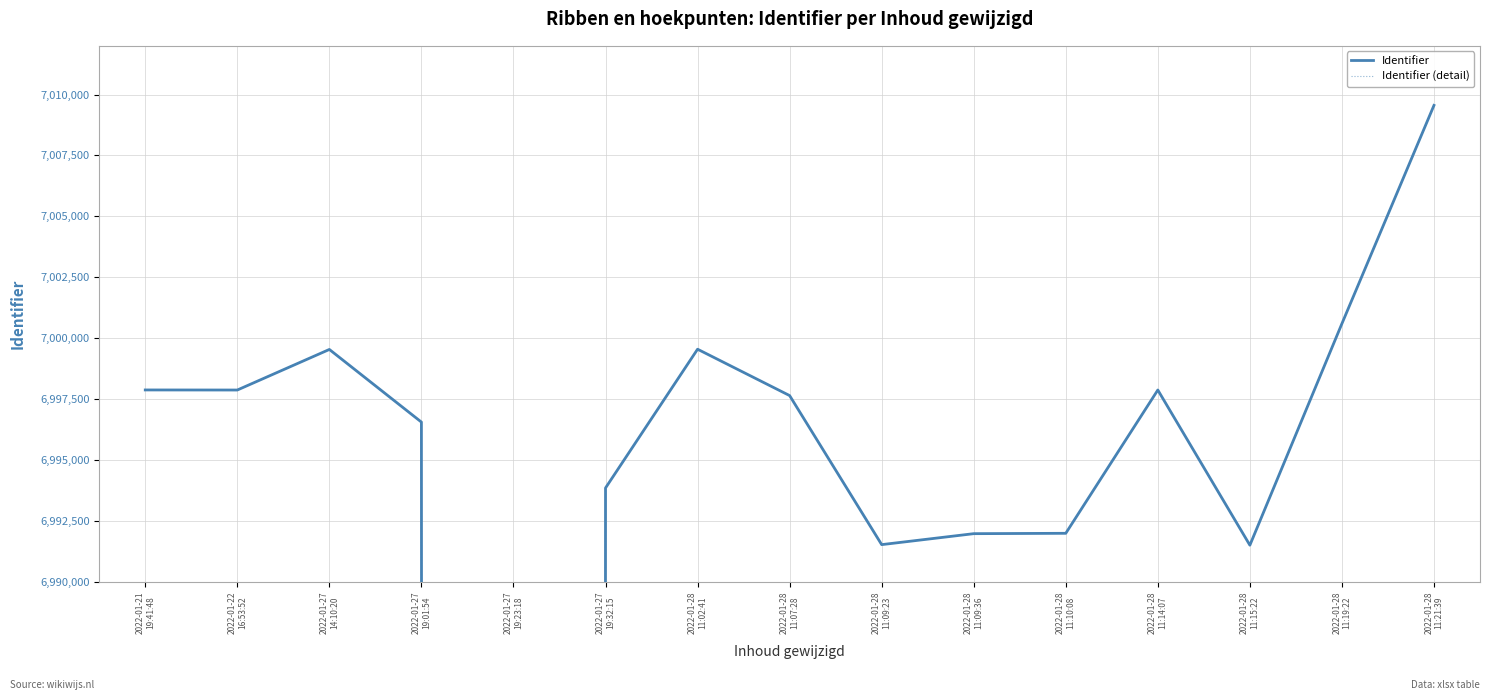

What is the difference between the Identifier values at 2022-01-28
11:21:39 and 2022-01-28
11:14:07?

11689